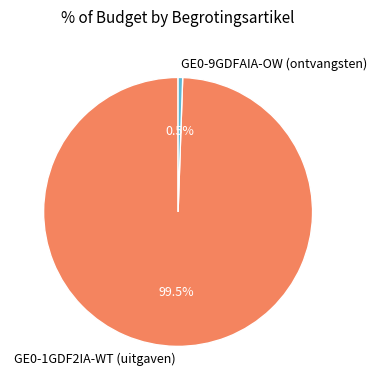

Rank the categories by value from lowest to highest.

GE0-9GDFAIA-OW (ontvangsten), GE0-1GDF2IA-WT (uitgaven)